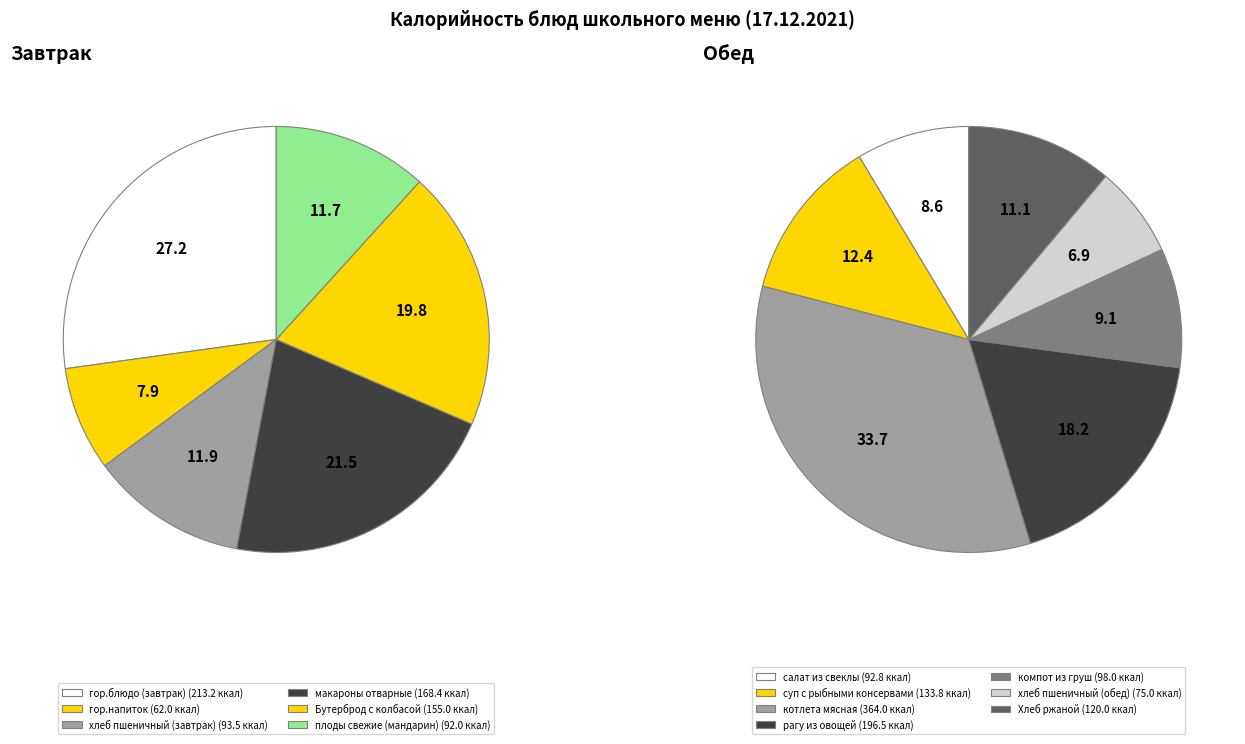

What is the change in value from Бутерброд с колбасой to рагу из овощей?

+41.5